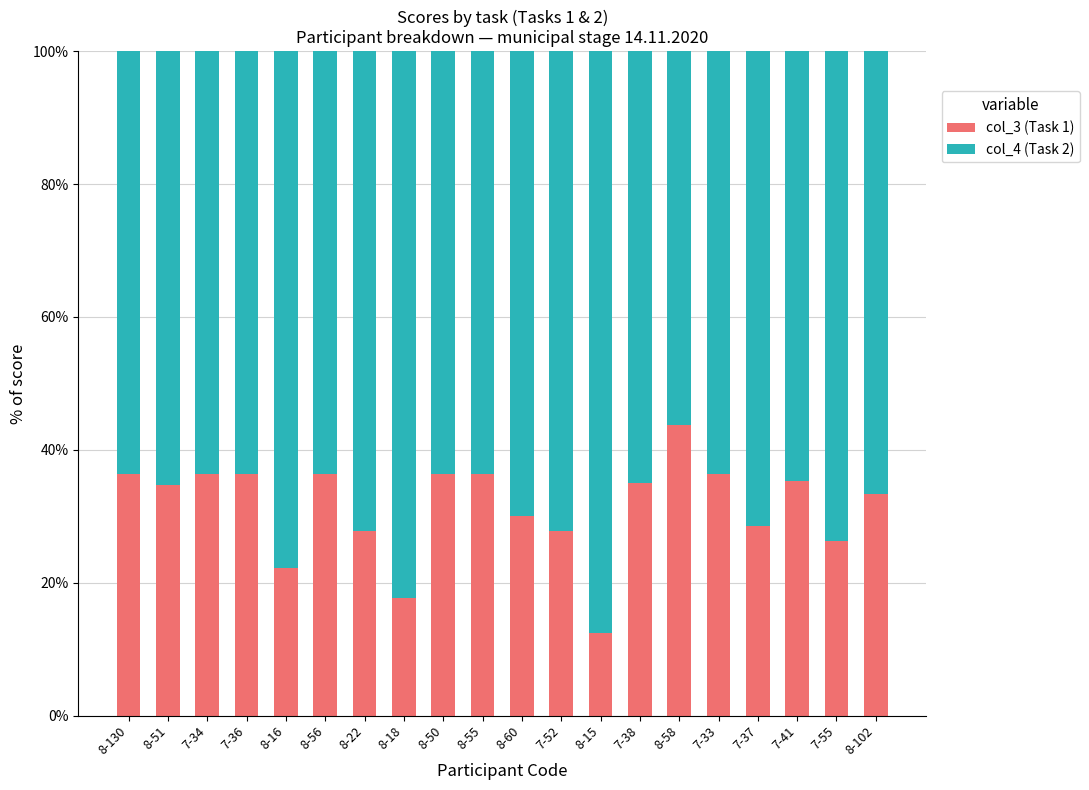

Are the bars grouped side by side (vs. stacked)?

No